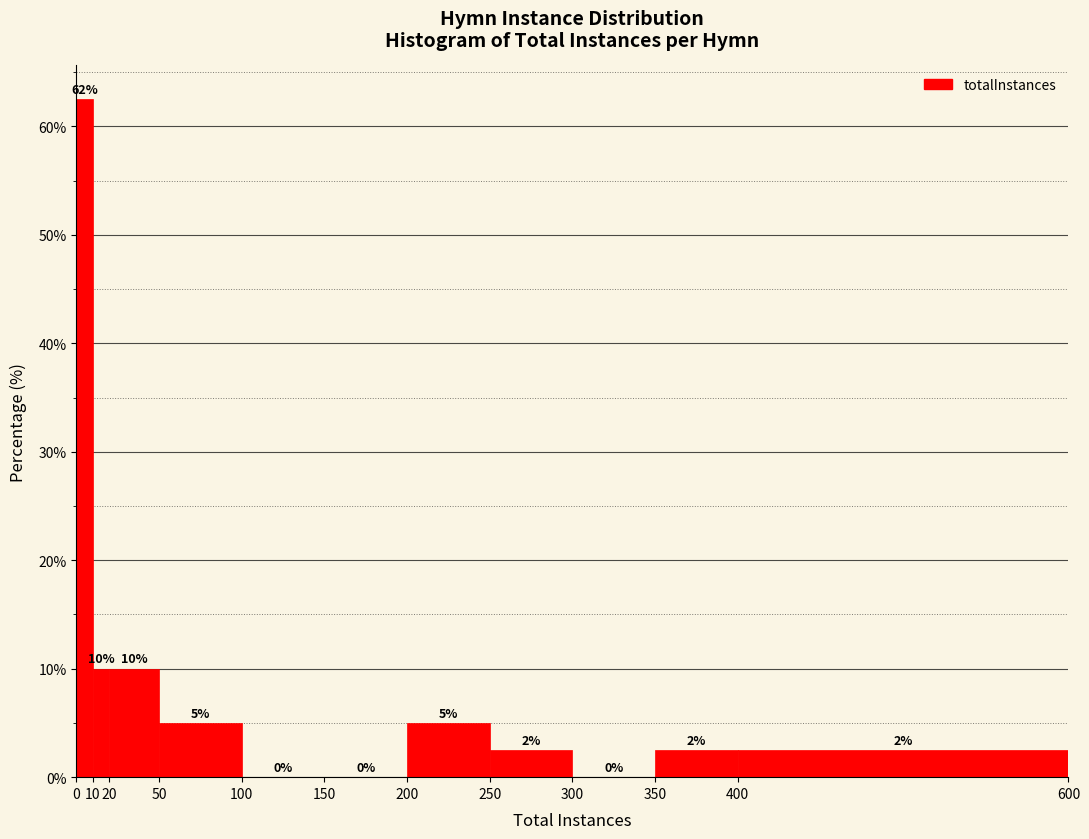

Over which range of the x-axis is the bar tallest?

0 to 10